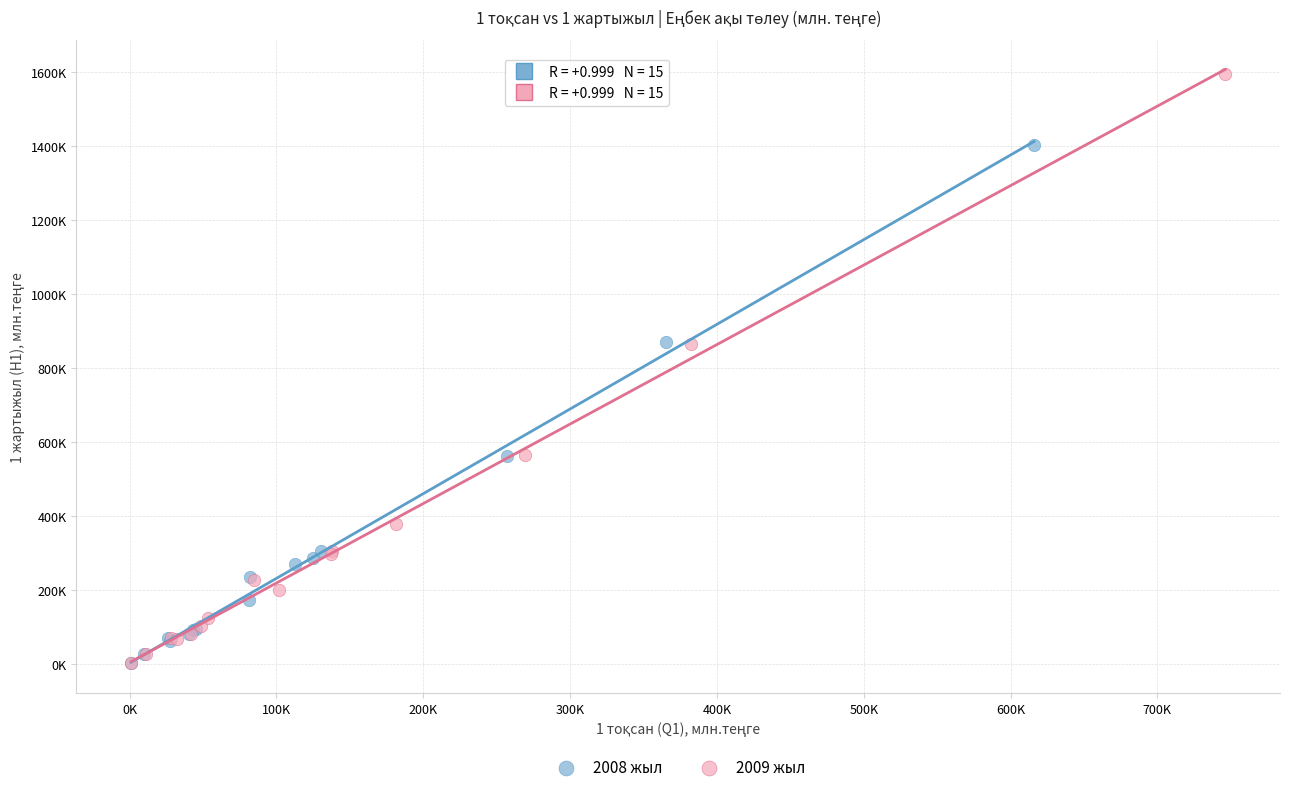

Which series has the widest spread of Y values?

2009 жыл